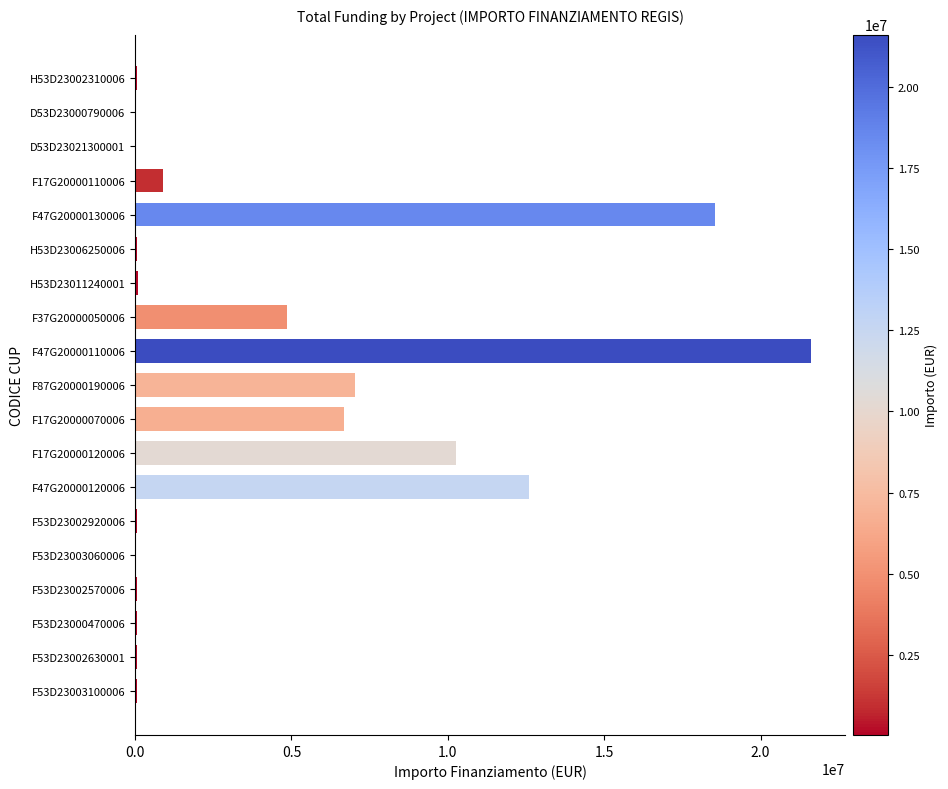

The chart shows a value of 66393.6 at F53D23002570006. True or false?

True